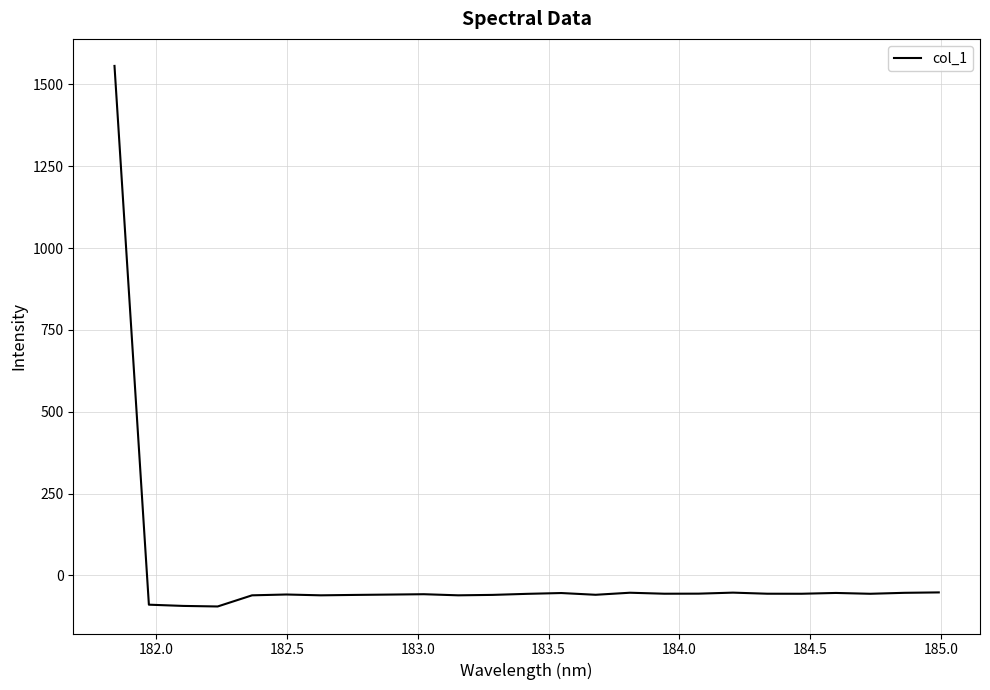

What is the sum of all values?

91.2